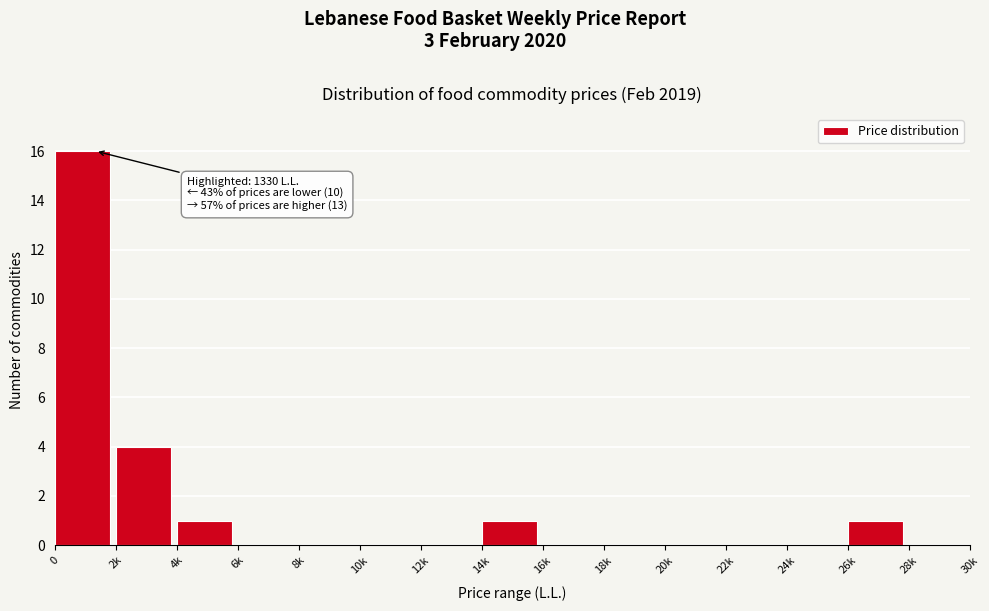

Reading left to right, what are all the values shown in this chart?

0=16	2k=4	4k=1	6k=0	8k=0	10k=0	12k=0	14k=1	16k=0	18k=0	20k=0	22k=0	24k=0	26k=1	28k=0